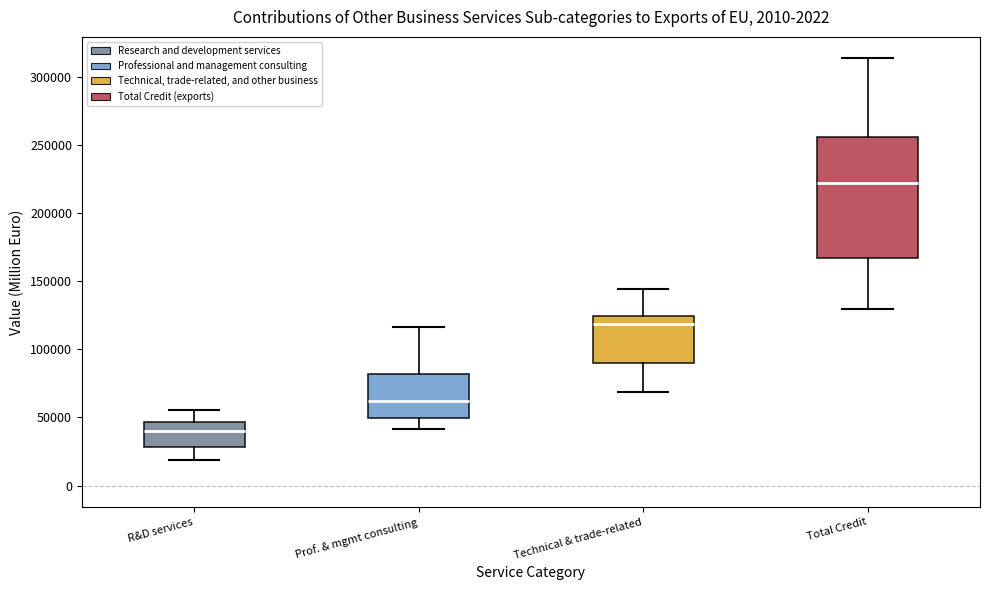

Reading left to right, transcribe this box plot: for each box, give where its median line is, the range the box spans, and where its two whiskers end, as read against the y-axis. The values are not printed on the chart, so give them approximately, as read against the axis.

R&D services: median 40000, box 30000 to 45000, whiskers 20000 to 55000
Prof. & mgmt consulting: median 60000, box 50000 to 80000, whiskers 40000 to 115000
Technical & trade-related: median 120000, box 90000 to 125000, whiskers 70000 to 145000
Total Credit: median 220000, box 165000 to 255000, whiskers 130000 to 315000